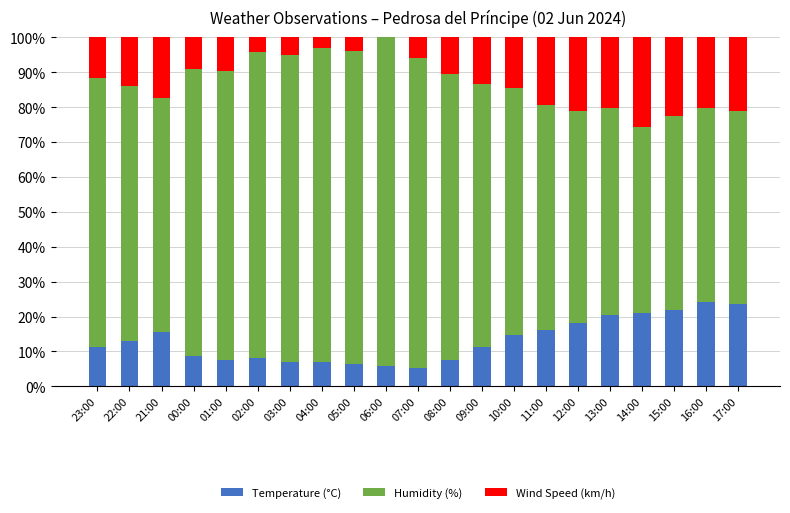

What is the total value across all series at 08:00?

100.0